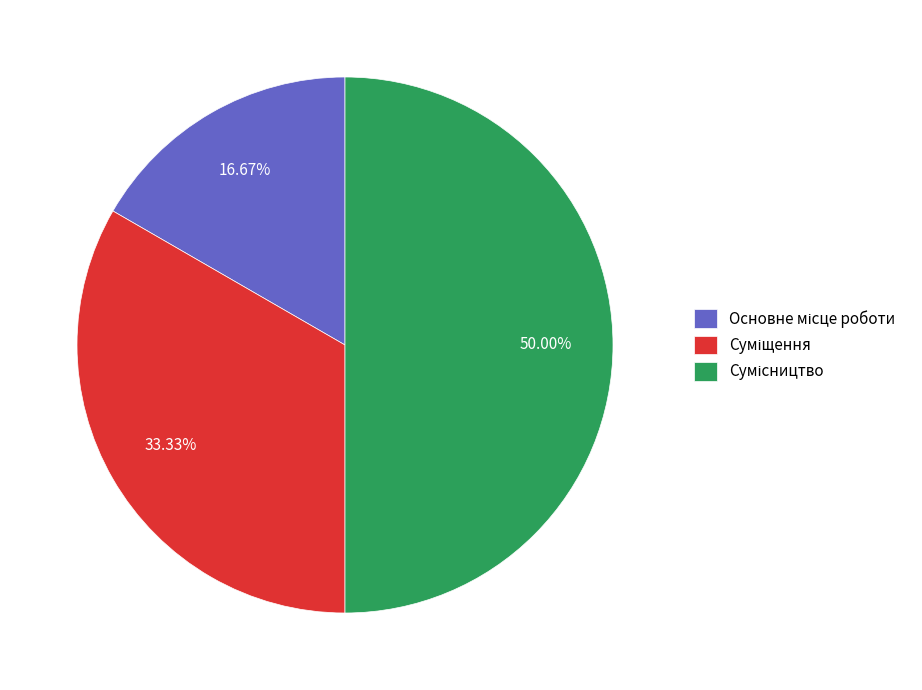

How many slices are in this pie chart?

3